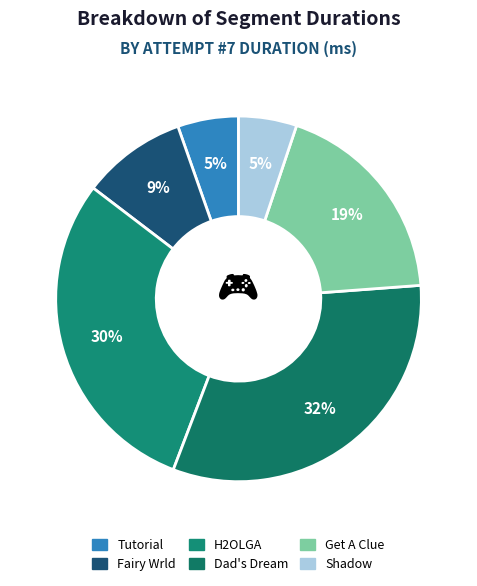

Which has a higher value, Fairy Wrld or Tutorial?

Fairy Wrld